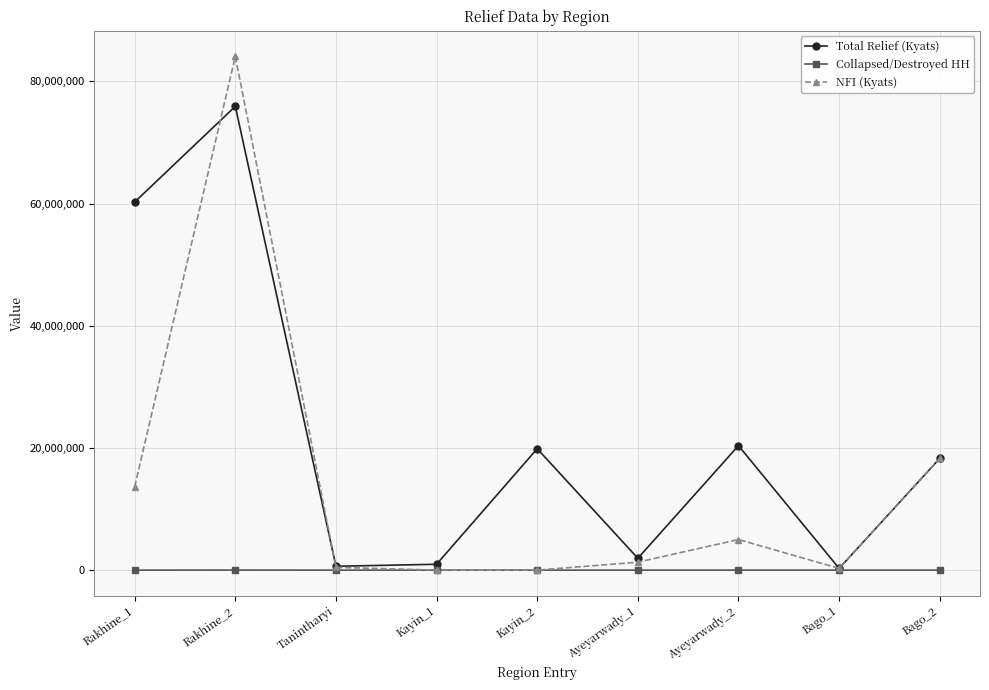

What is the label of the 7th point from the right?

Tanintharyi